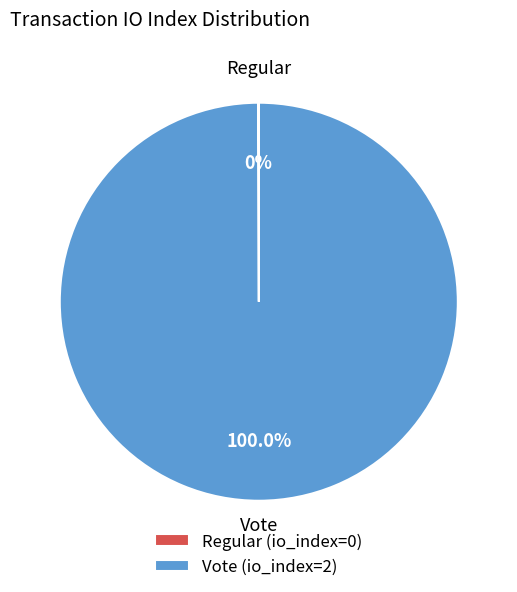

To the nearest percent, what percentage of the pie is Vote (io_index=2)?

100%